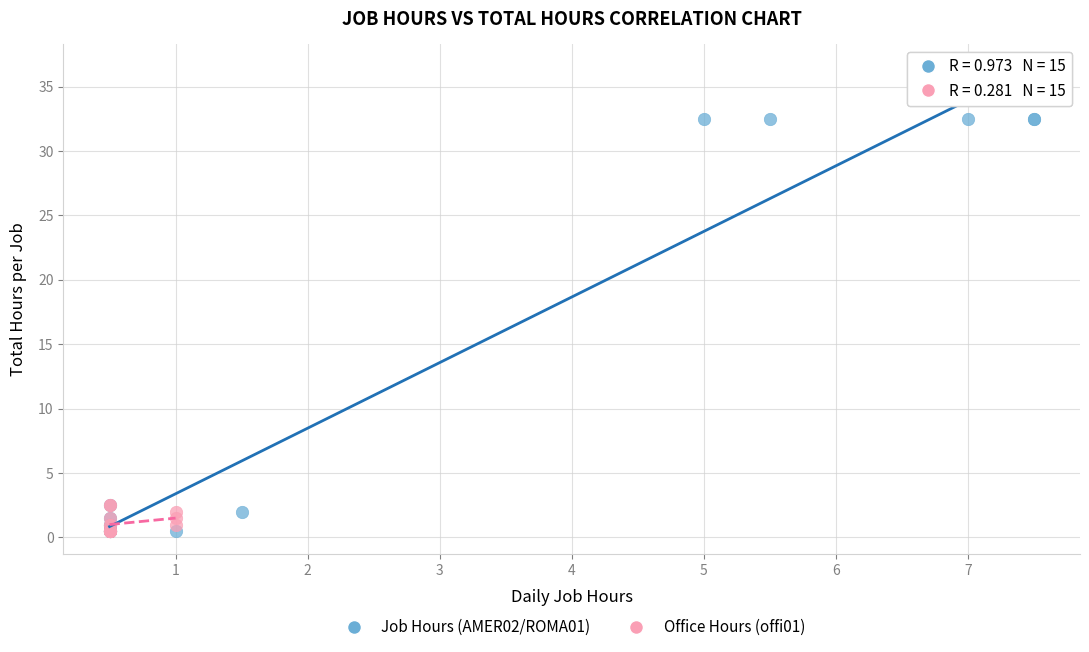

Which series has the largest Y range (max minus min)?

Job Hours (AMER02/ROMA01)